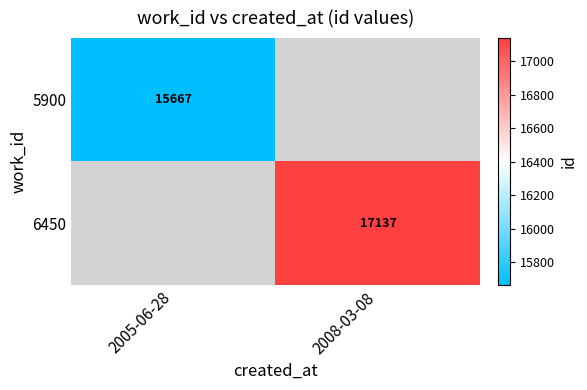

Is it true that 5900 equals 15667 at 2005-06-28?

True